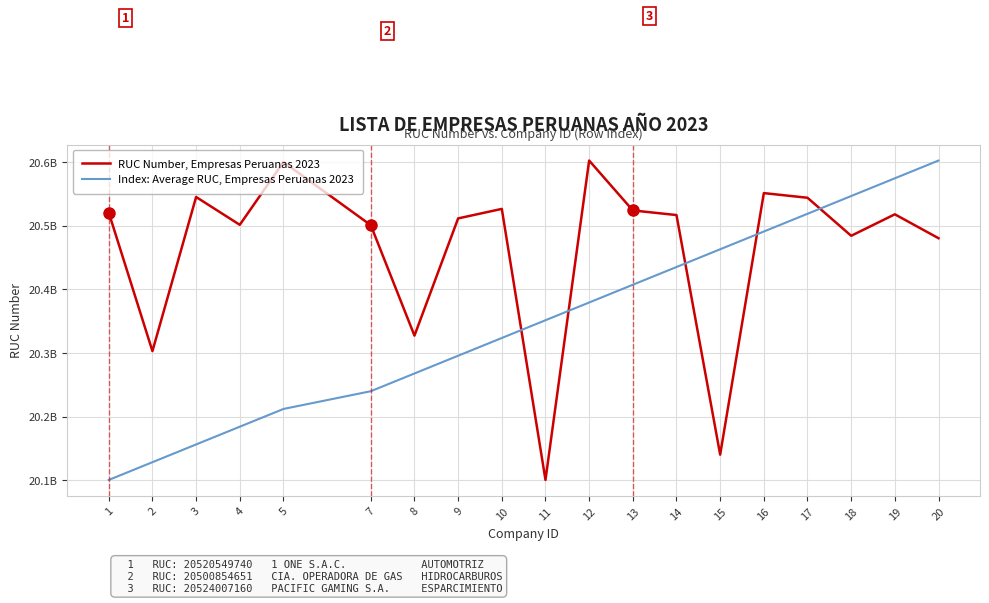

Between 17 and 12, which is larger?

12